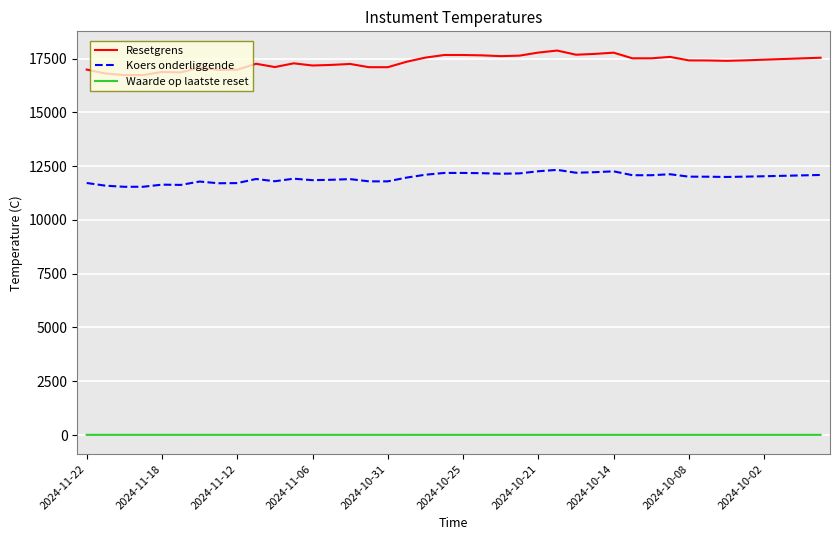

List the series in order of their peak value, lowest first.

Waarde op laatste reset, Koers onderliggende, Resetgrens